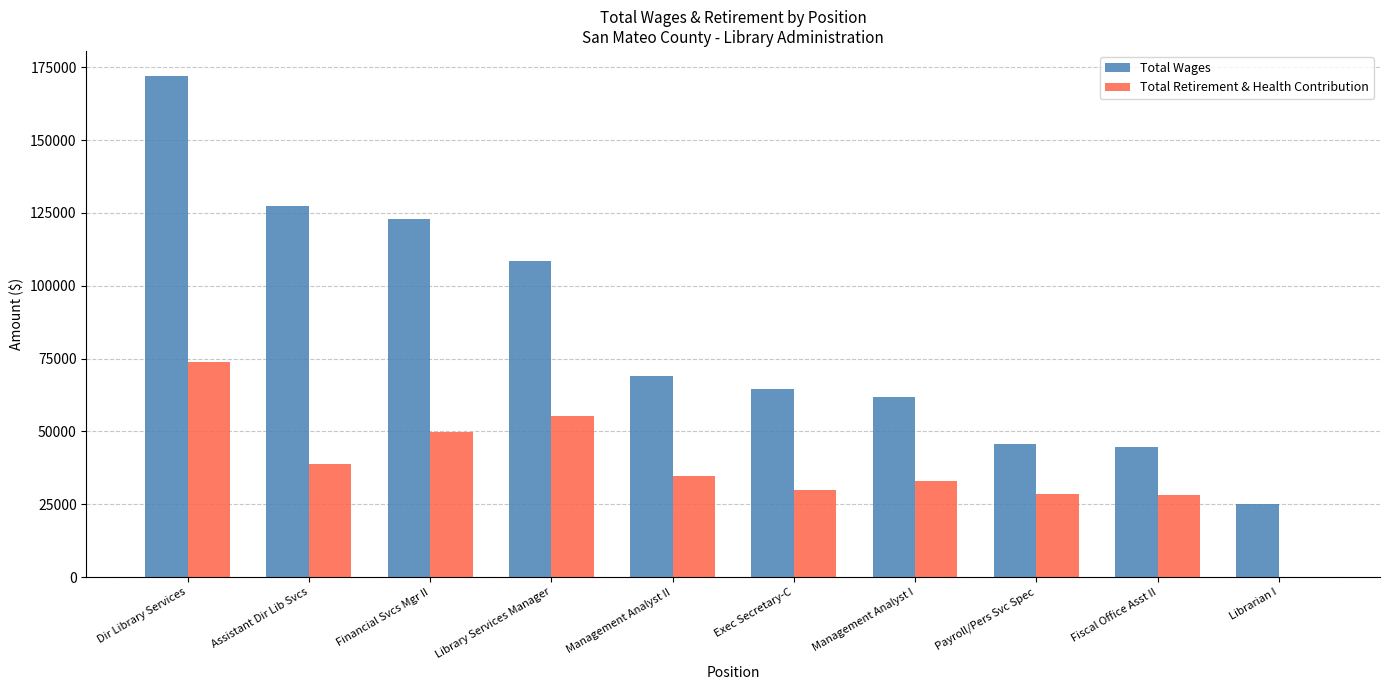

At which category is the sum across all series the highest?

Dir Library Services